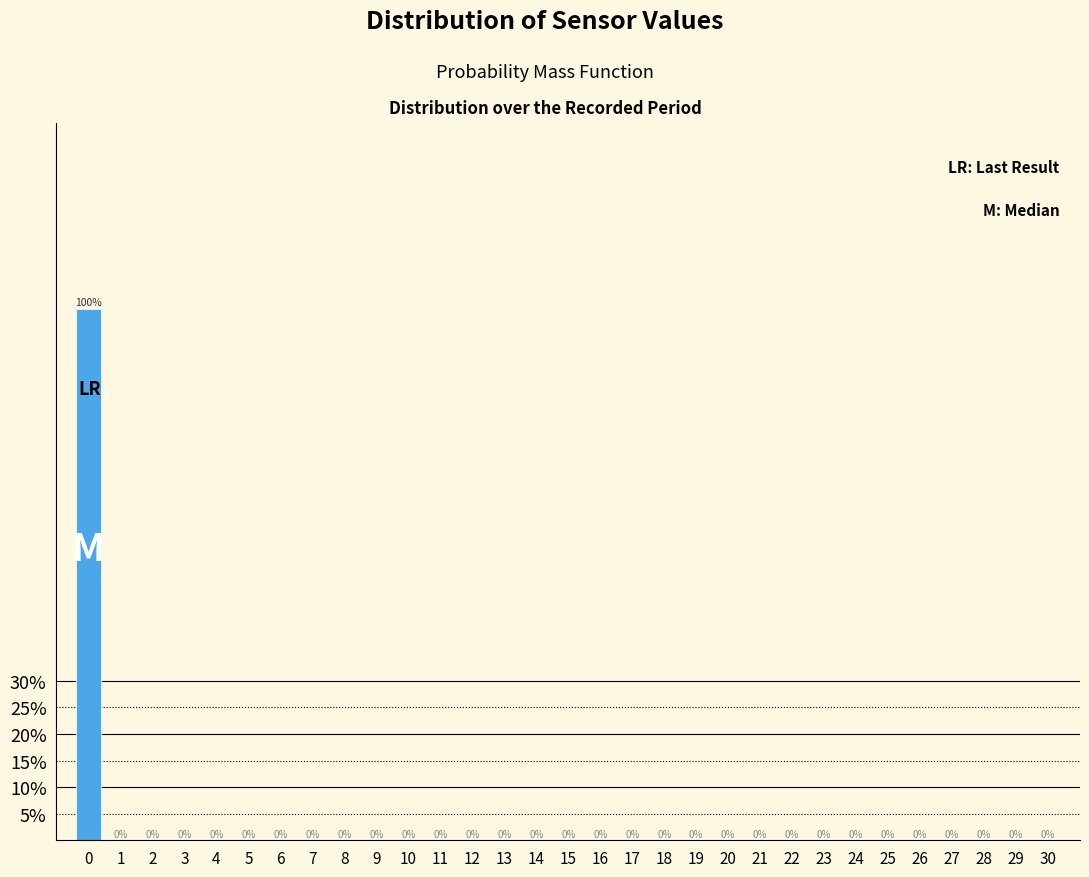

Reading left to right, extract all data points from this chart.

0=100	1=0	2=0	3=0	4=0	5=0	6=0	7=0	8=0	9=0	10=0	11=0	12=0	13=0	14=0	15=0	16=0	17=0	18=0	19=0	20=0	21=0	22=0	23=0	24=0	25=0	26=0	27=0	28=0	29=0	30=0